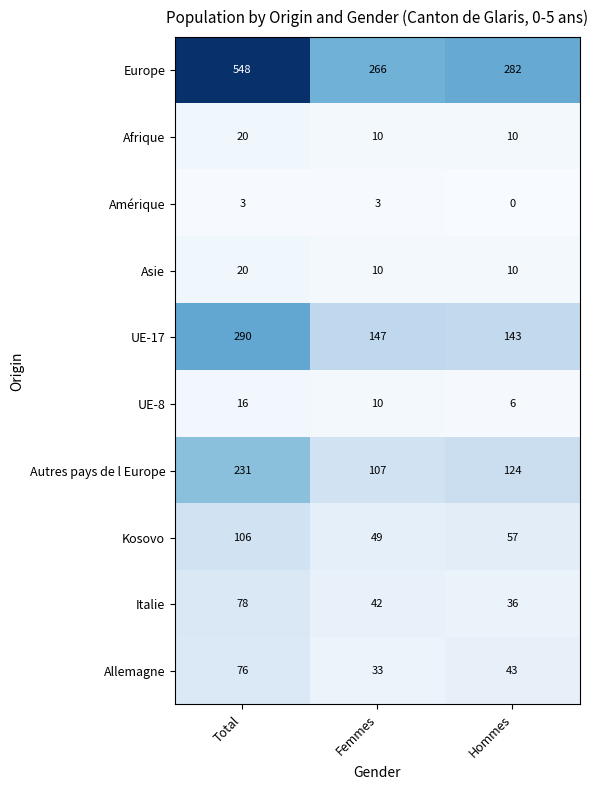

Reading left to right, what are all the values shown in this chart?

Europe: Total=548	Femmes=266	Hommes=282
Afrique: Total=20	Femmes=10	Hommes=10
Amérique: Total=3	Femmes=3	Hommes=0
Asie: Total=20	Femmes=10	Hommes=10
UE-17: Total=290	Femmes=147	Hommes=143
UE-8: Total=16	Femmes=10	Hommes=6
Autres pays de l Europe: Total=231	Femmes=107	Hommes=124
Kosovo: Total=106	Femmes=49	Hommes=57
Italie: Total=78	Femmes=42	Hommes=36
Allemagne: Total=76	Femmes=33	Hommes=43